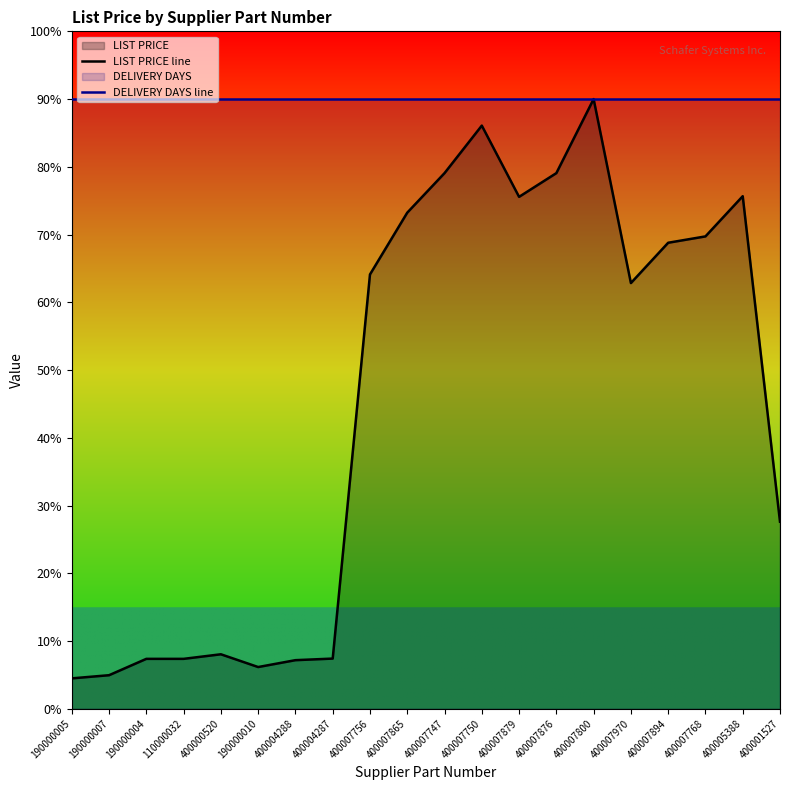

Which category has the lowest value in the LIST PRICE line series?

190000005